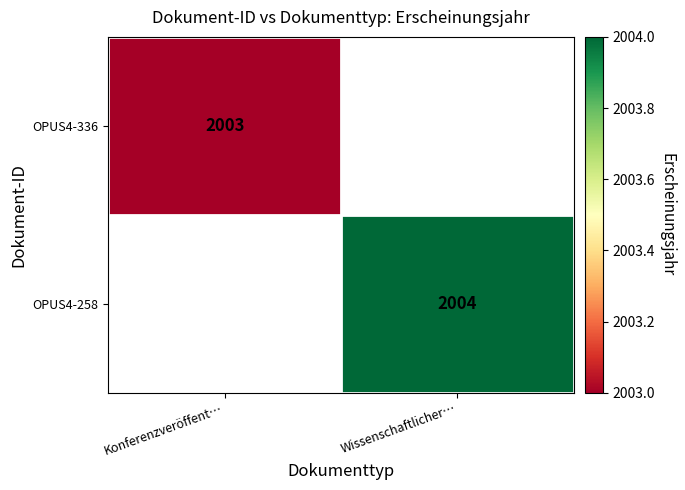

Which category has the highest value across all series?

Wissenschaftlicher…